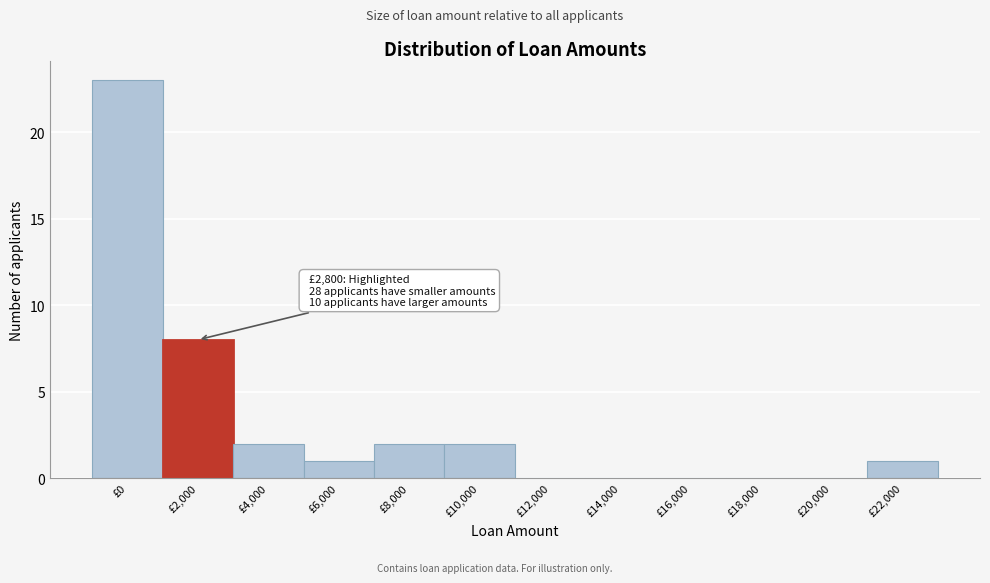

Reading left to right, what are all the values shown in this chart?

£0=23	£2,000=8	£4,000=2	£6,000=1	£8,000=2	£10,000=2	£12,000=0	£14,000=0	£16,000=0	£18,000=0	£20,000=0	£22,000=1